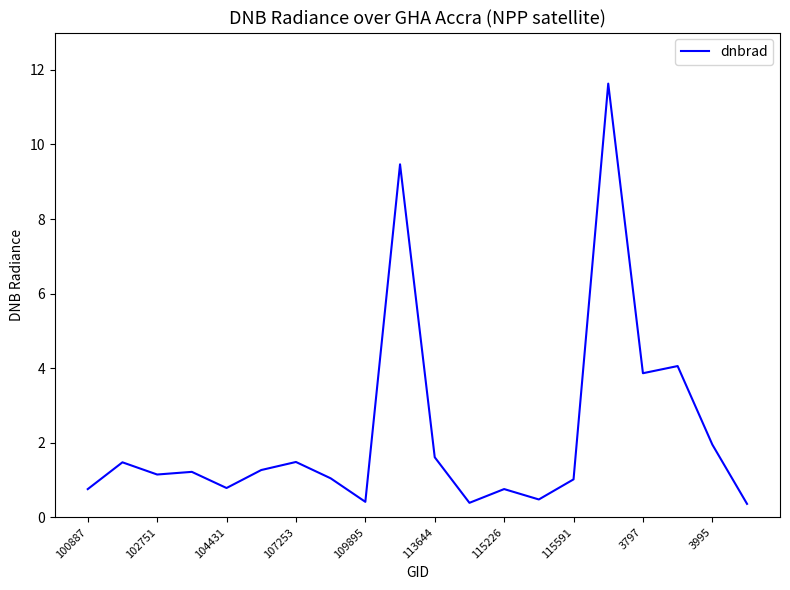

What is the maximum value shown in the chart?

11.6